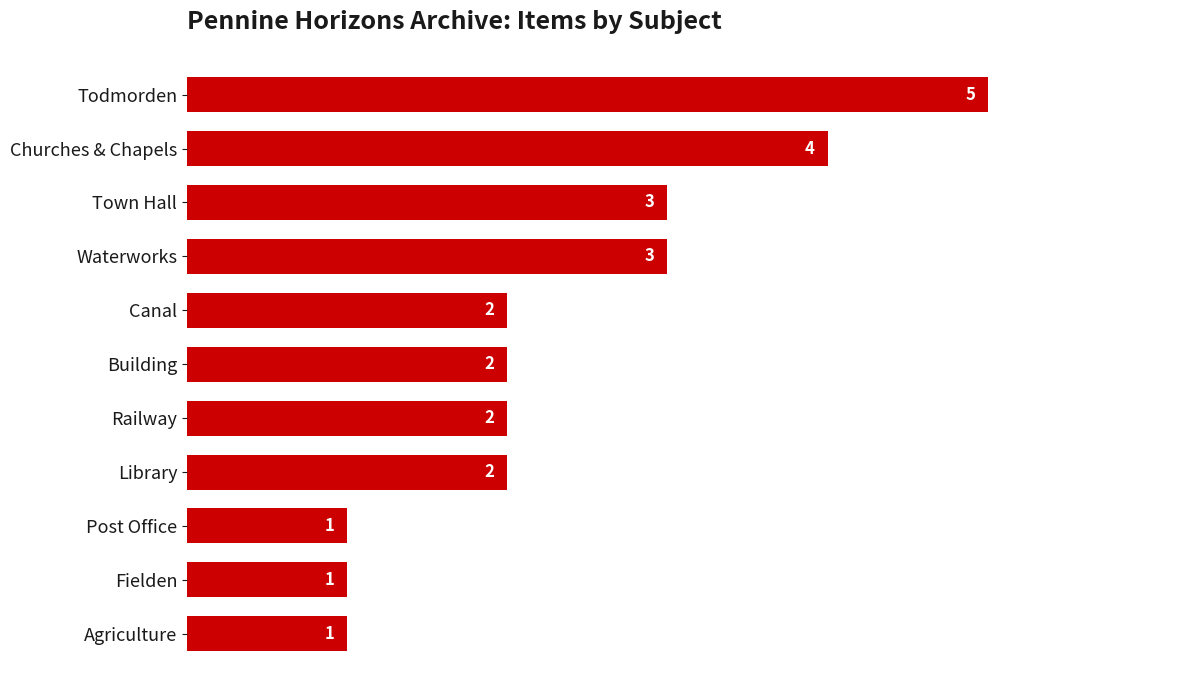

Does the chart contain stacked bars?

No